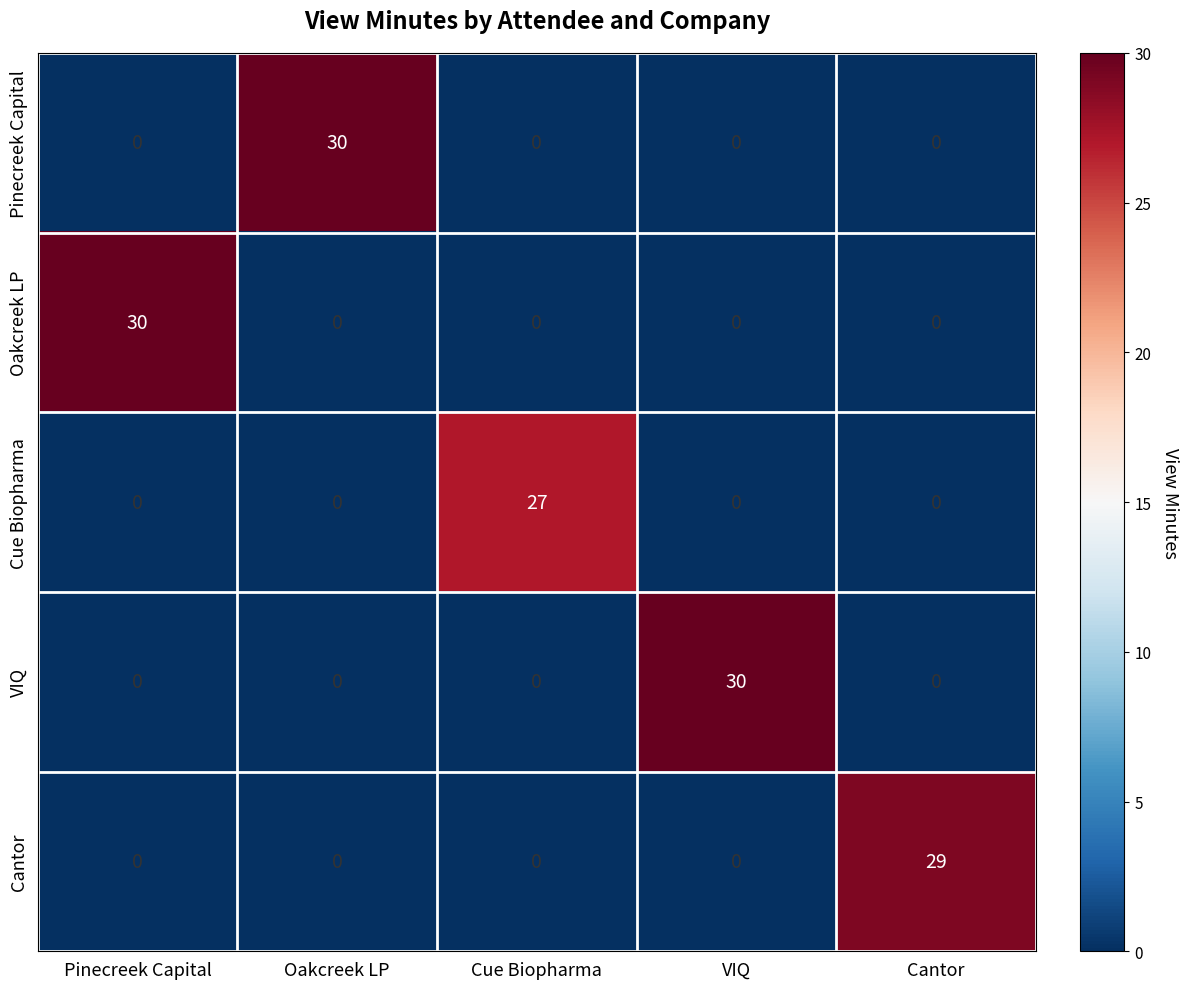

Reading left to right, list all the values displayed in this chart.

Pinecreek Capital: Pinecreek Capital=0	Oakcreek LP=30	Cue Biopharma=0	VIQ=0	Cantor=0
Oakcreek LP: Pinecreek Capital=30	Oakcreek LP=0	Cue Biopharma=0	VIQ=0	Cantor=0
Cue Biopharma: Pinecreek Capital=0	Oakcreek LP=0	Cue Biopharma=27	VIQ=0	Cantor=0
VIQ: Pinecreek Capital=0	Oakcreek LP=0	Cue Biopharma=0	VIQ=30	Cantor=0
Cantor: Pinecreek Capital=0	Oakcreek LP=0	Cue Biopharma=0	VIQ=0	Cantor=29